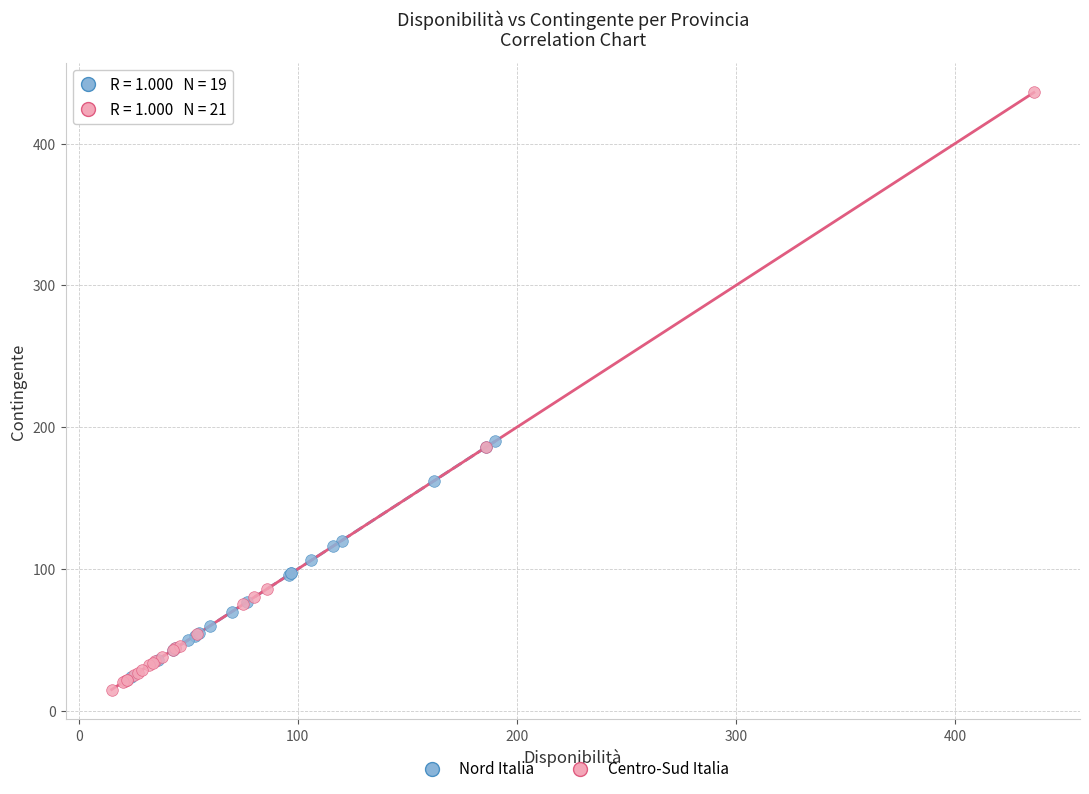

Which series reaches the maximum Y coordinate?

Centro-Sud Italia